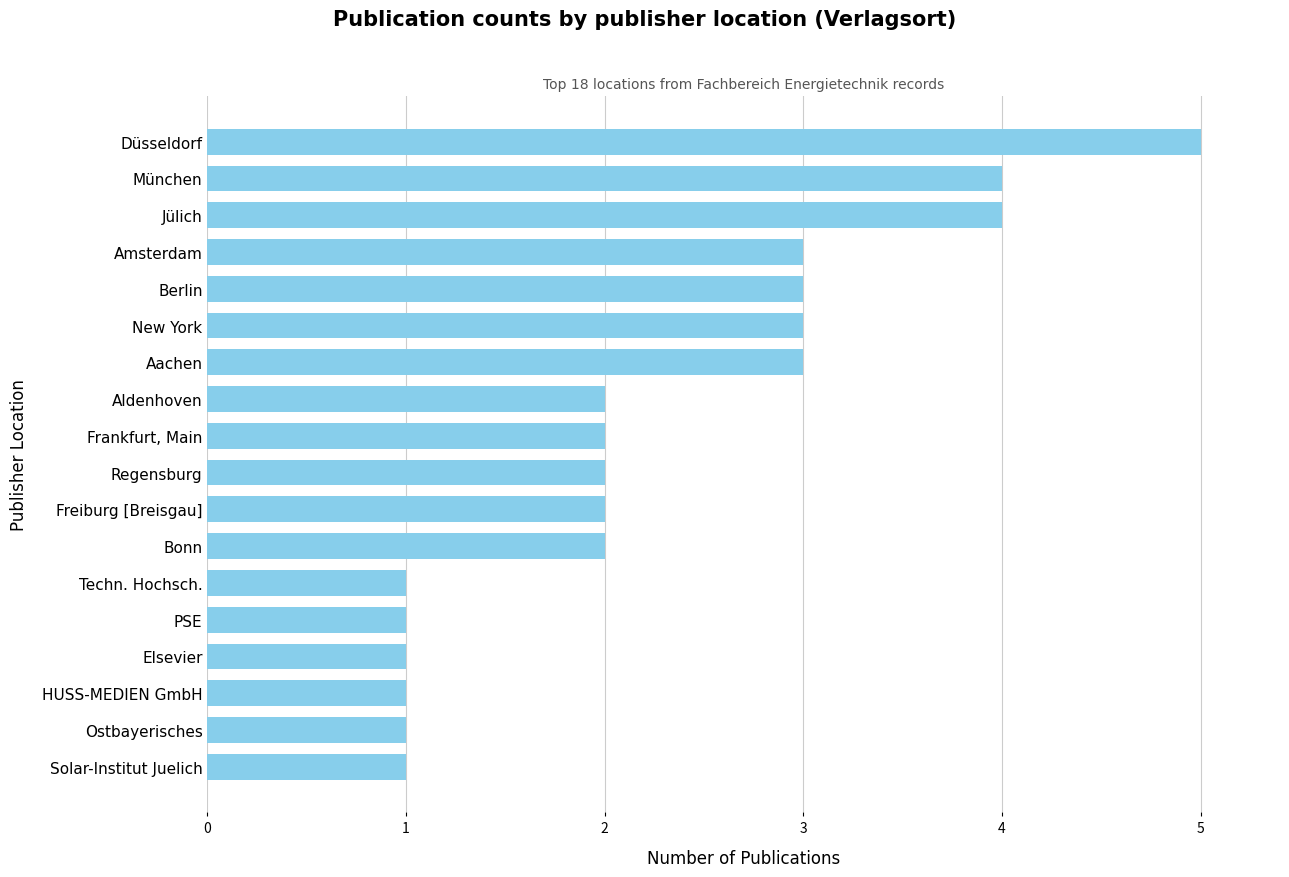

Between New York and Frankfurt, Main, which is larger?

New York